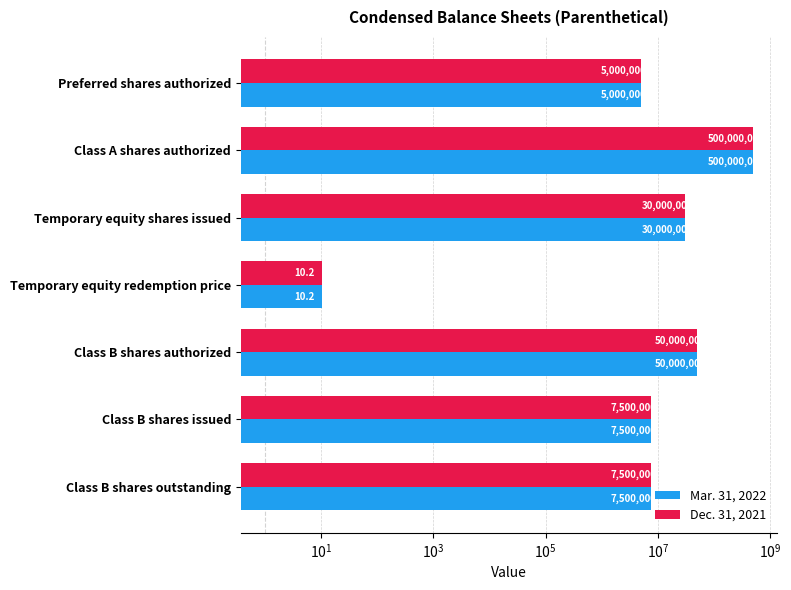

Which series has the largest total across all categories?

Mar. 31, 2022